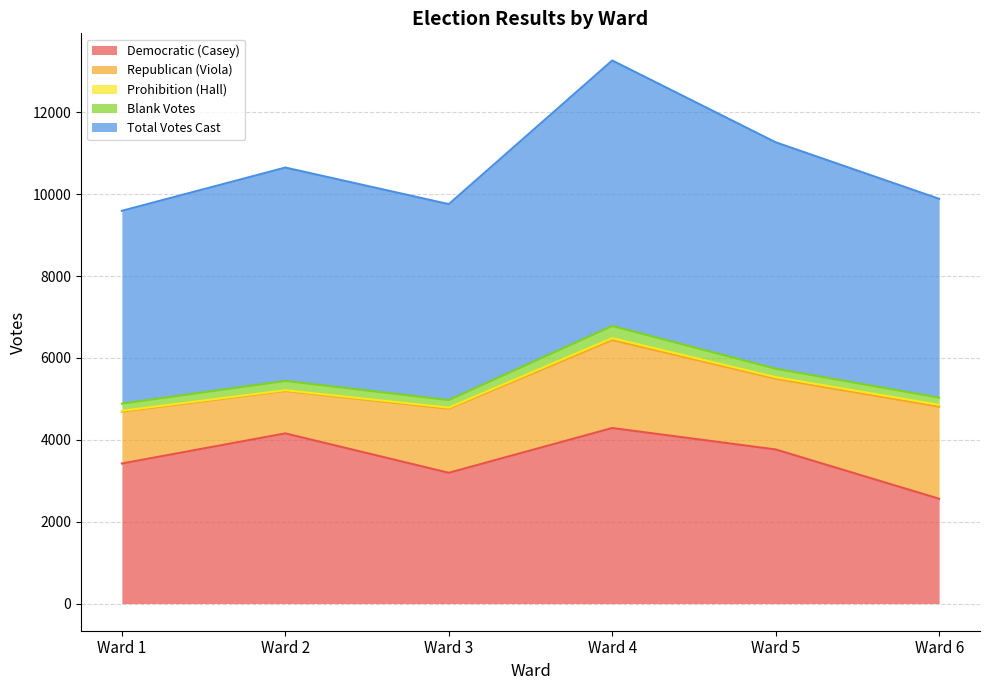

True or false: Democratic (Casey) and Prohibition (Hall) intersect in this chart.

False